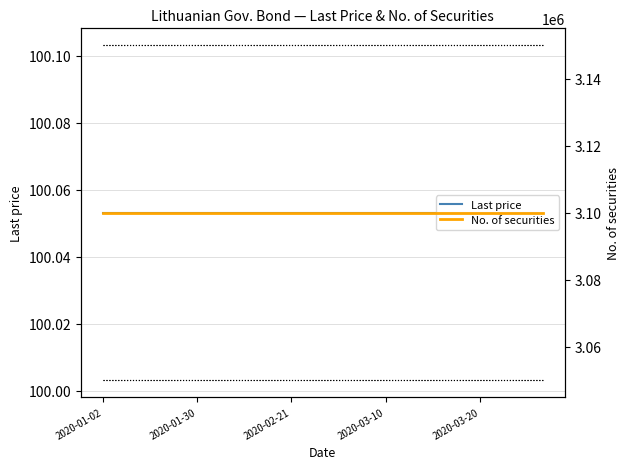

The Last price series shows 100.1 at 14. True or false?

True